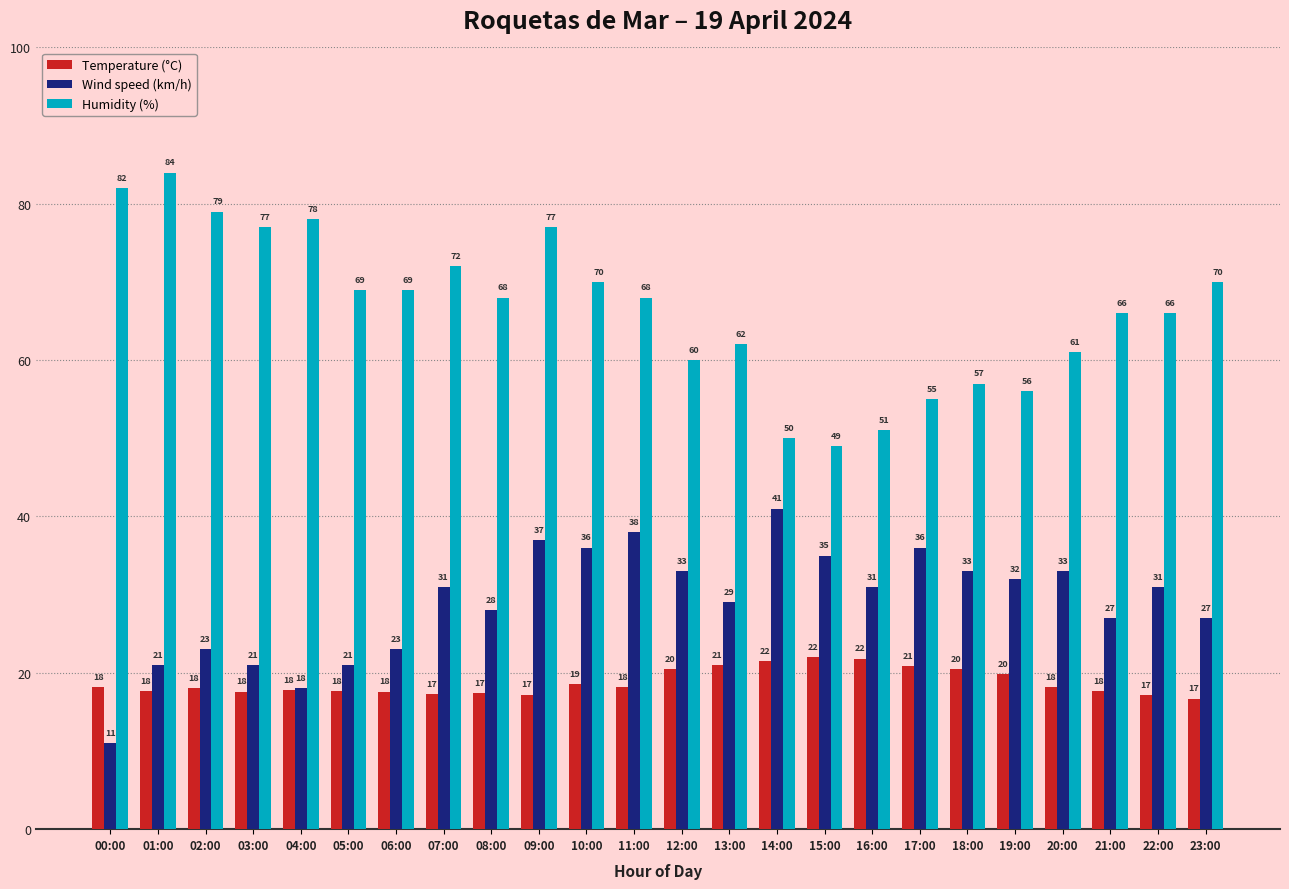

List the series in order of their overall mean, lowest first.

Temperature (°C), Wind speed (km/h), Humidity (%)